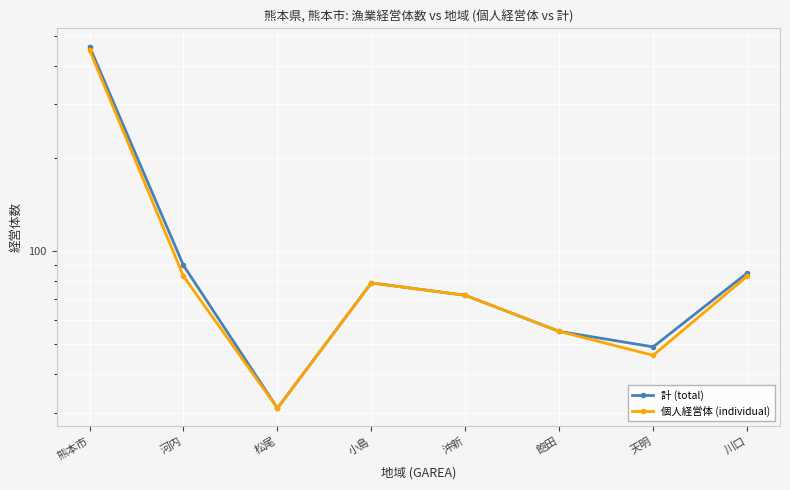

The value of 個人経営体 (individual) at 天明 is 46. True or false?

True